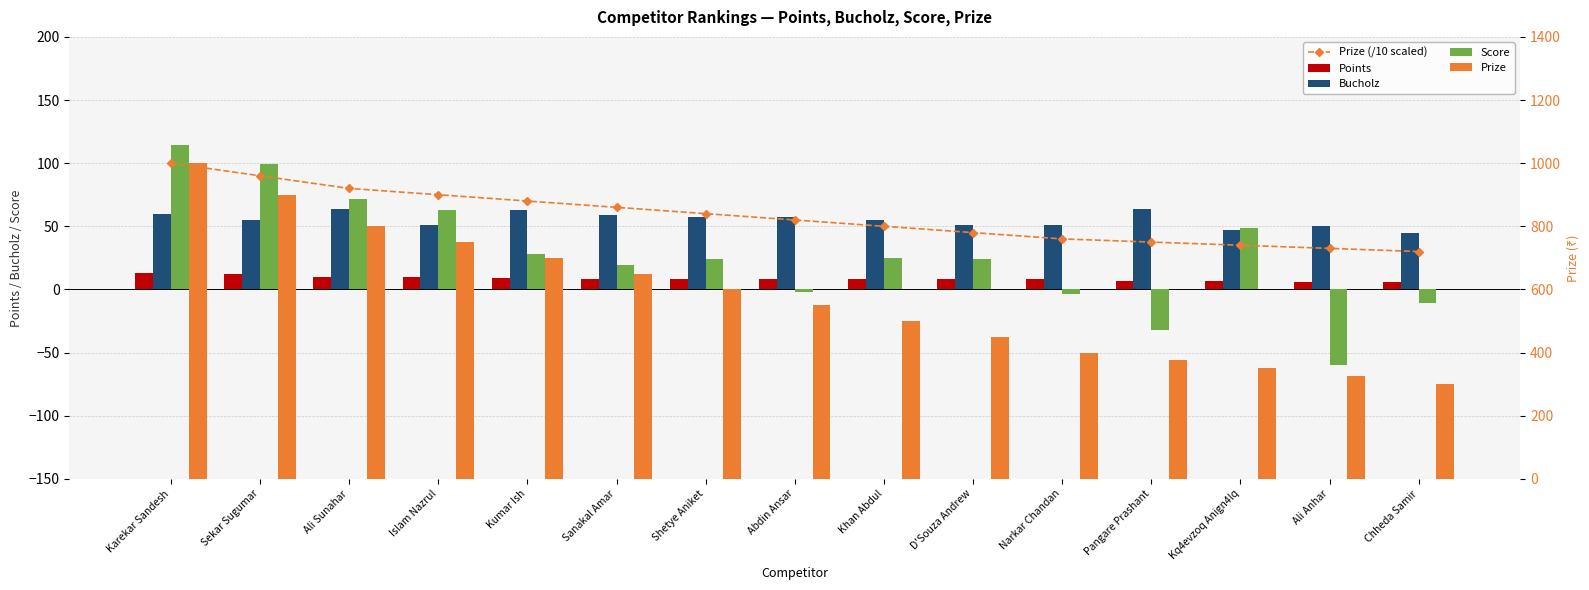

Which category has the highest value in the Prize series?

Karekar Sandesh